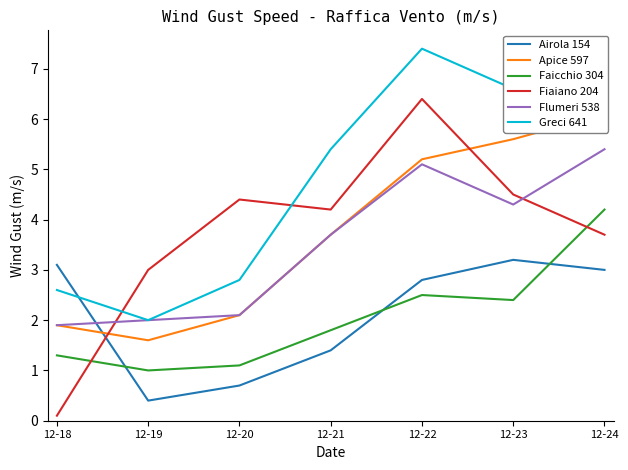

Where is the first local minimum for Apice 597?

12-19